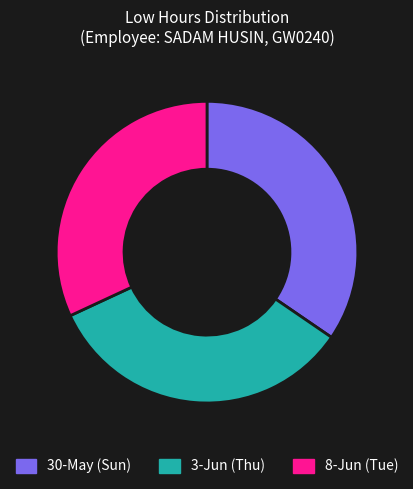

Does any single category account for the majority?

No